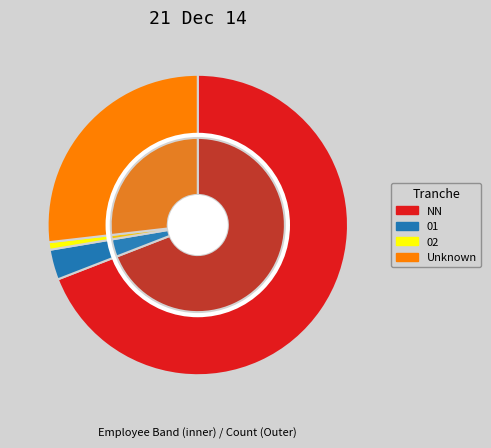

To the nearest percent, what percentage of the pie is ?

27%